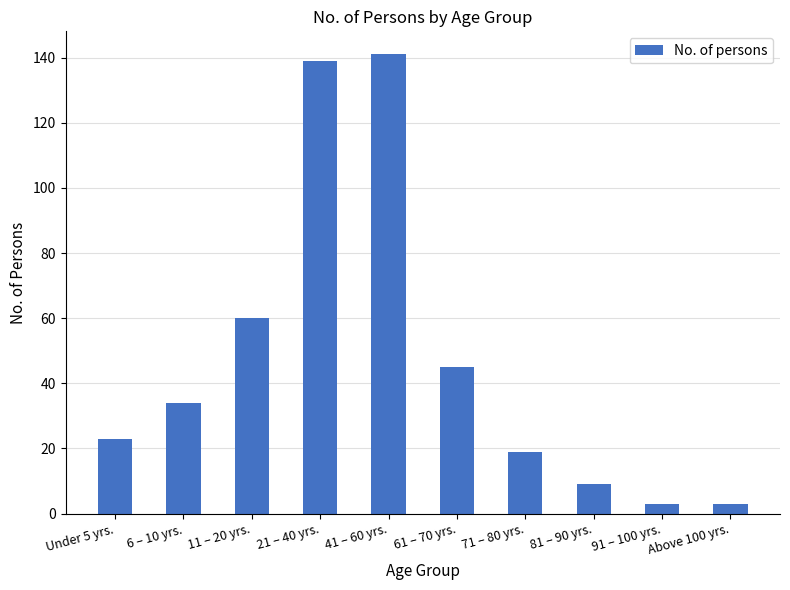

What is the label of the 4th bar from the left?

21 – 40 yrs.